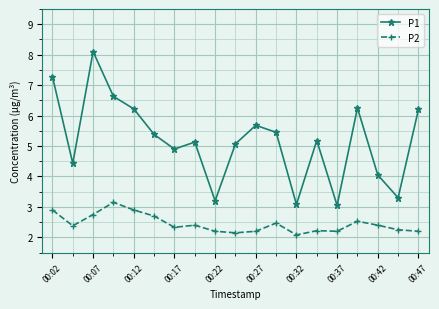

What is the smallest value displayed?

2.1